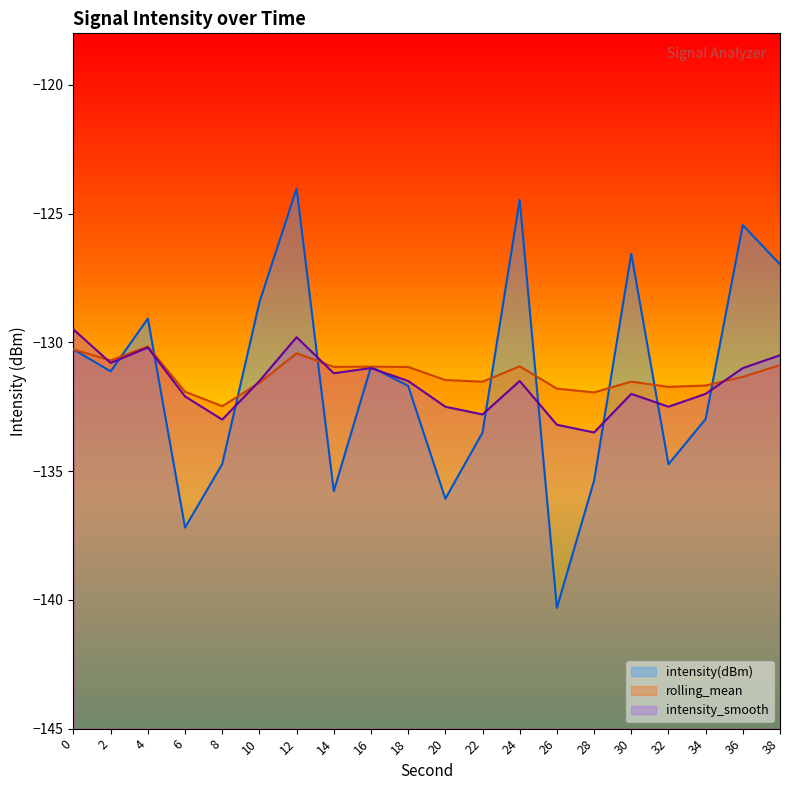

What is the total value across all series at 0?

-390.1